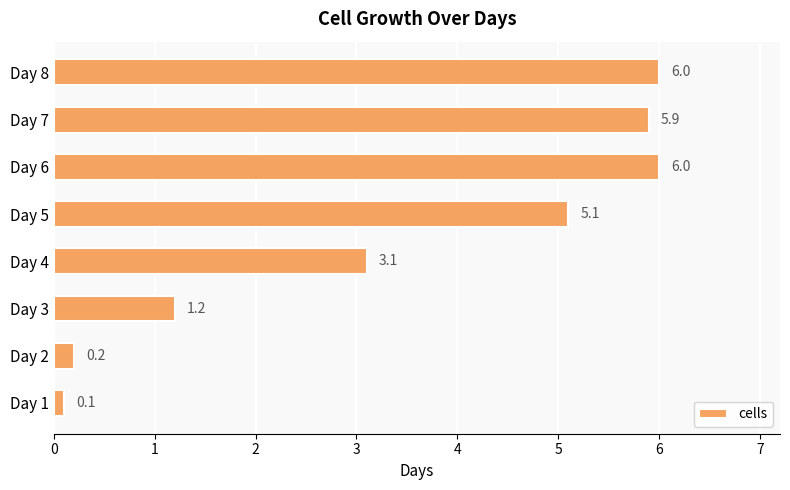

What is the difference between the maximum and minimum values?

5.9